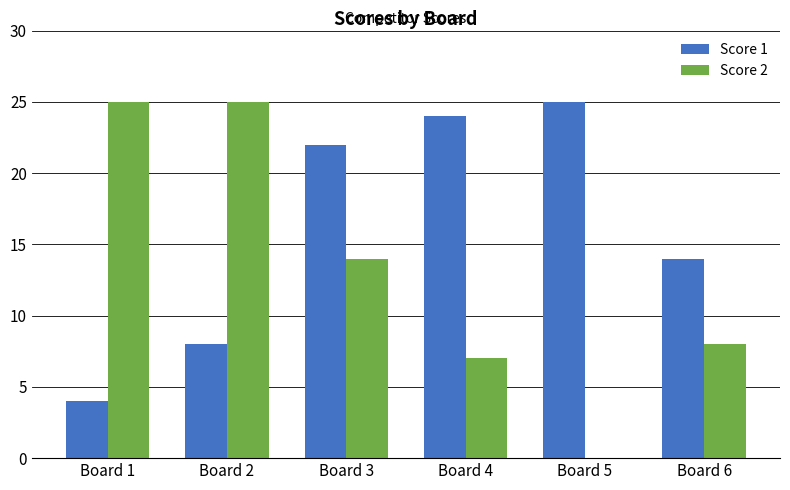

Which series changed the most between Board 5 and Board 6?

Score 1